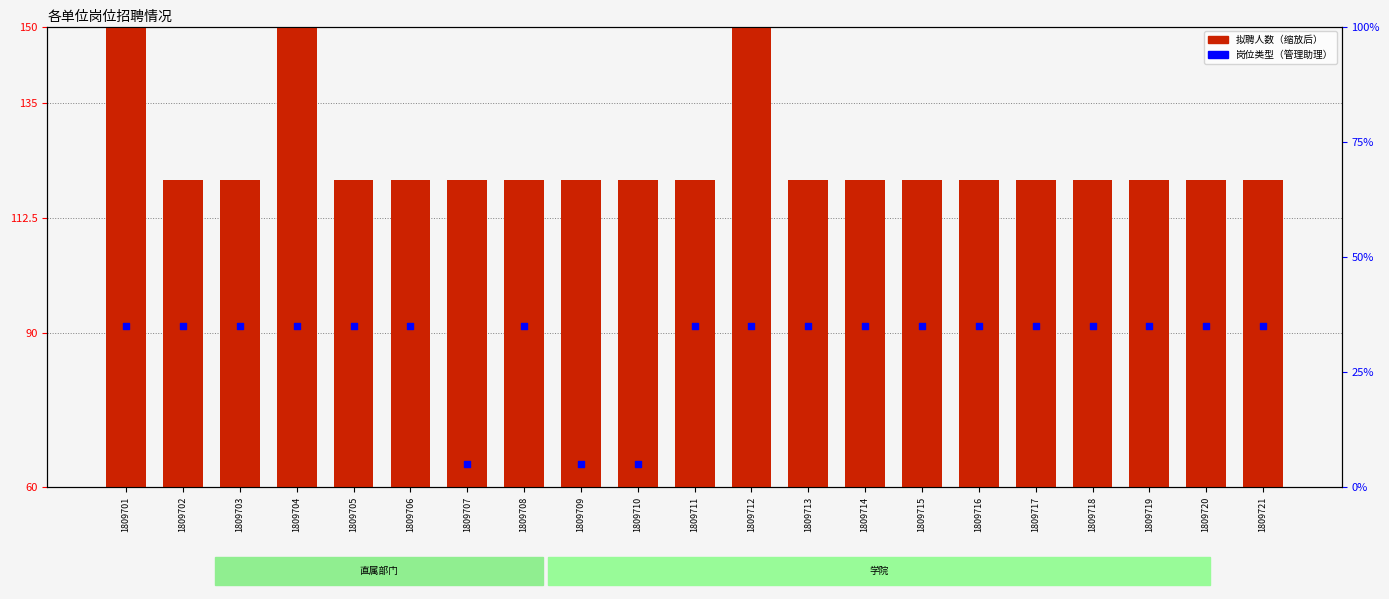

Which series reaches the minimum Y coordinate?

岗位类型（管理=1，技术=0）